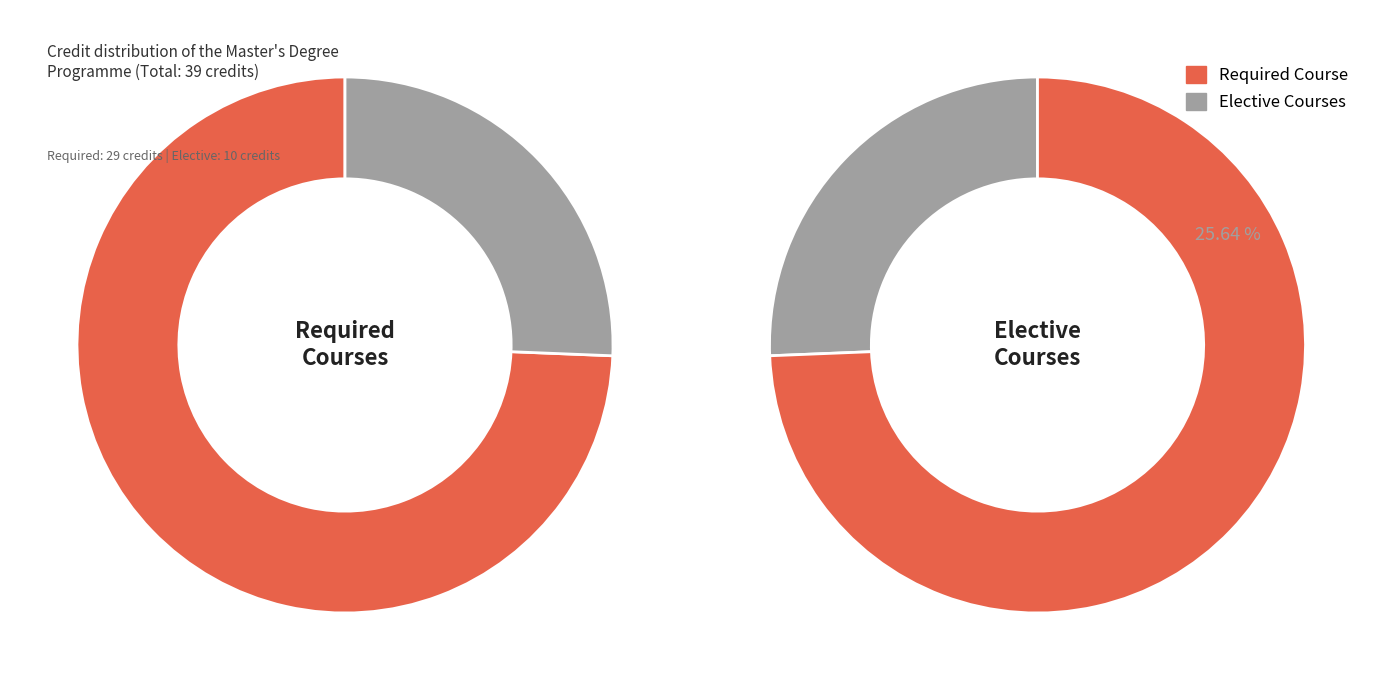

To the nearest percent, what is the average slice percentage?

50%